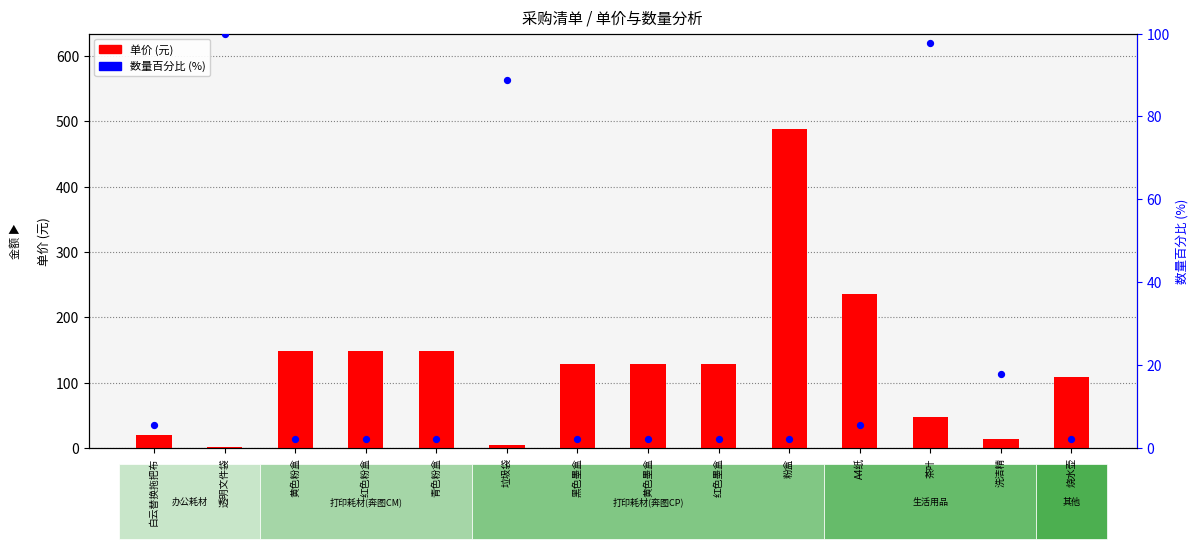

At which category is the sum across all series the highest?

粉盒